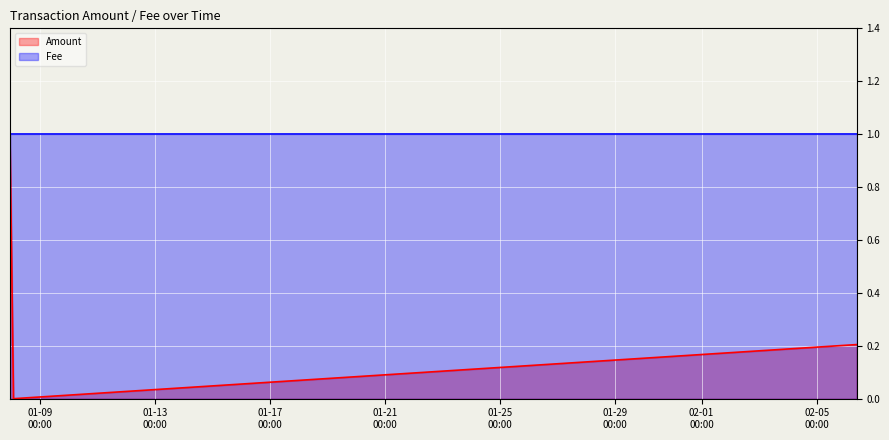

The value at 2018-01-07 22:40:31 is 1.0. True or false?

True